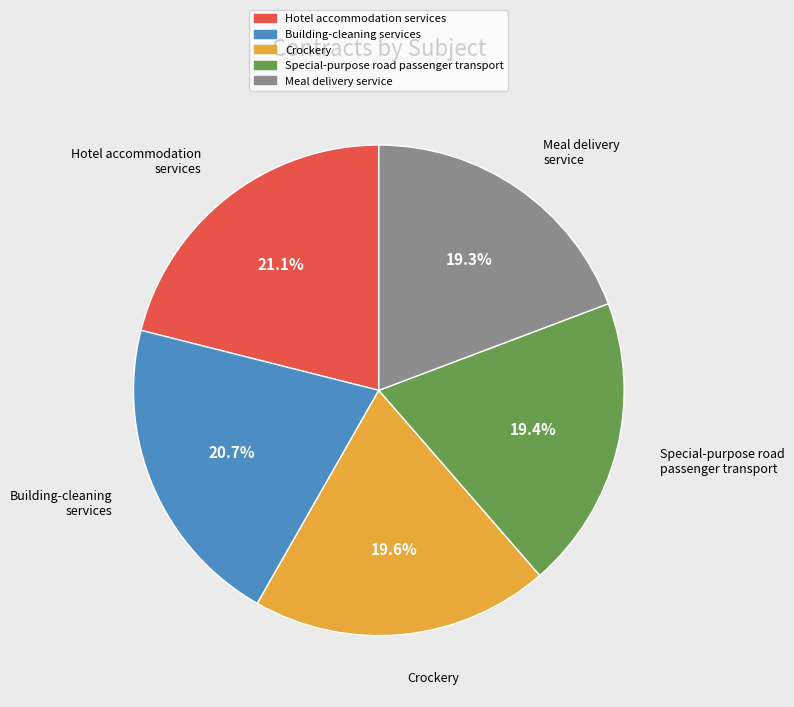

Between Crockery and Building-cleaning services, which is larger?

Building-cleaning services